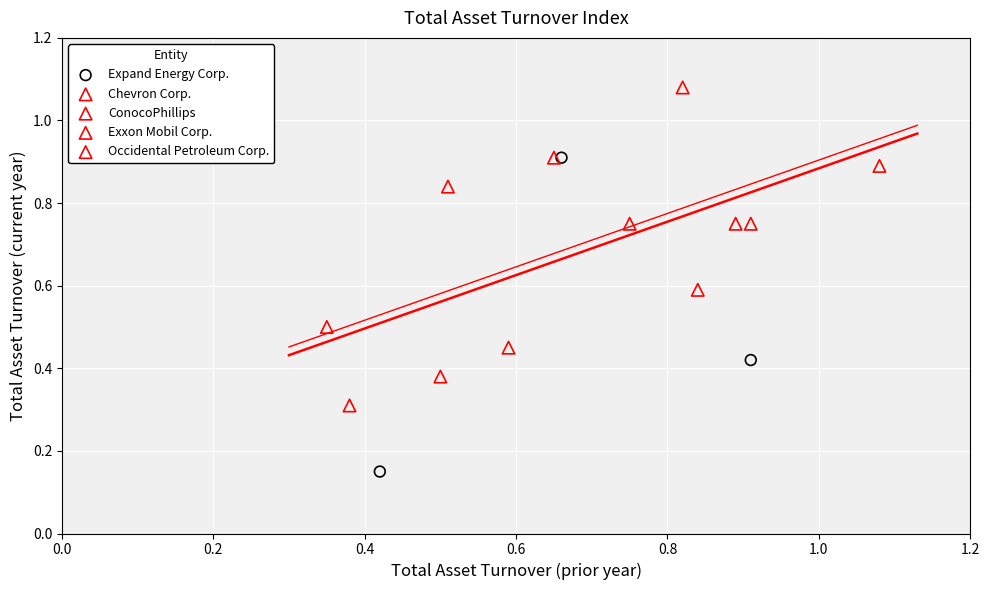

What are all the series names shown in the legend?

Expand Energy Corp., Chevron Corp., ConocoPhillips, Exxon Mobil Corp., Occidental Petroleum Corp.